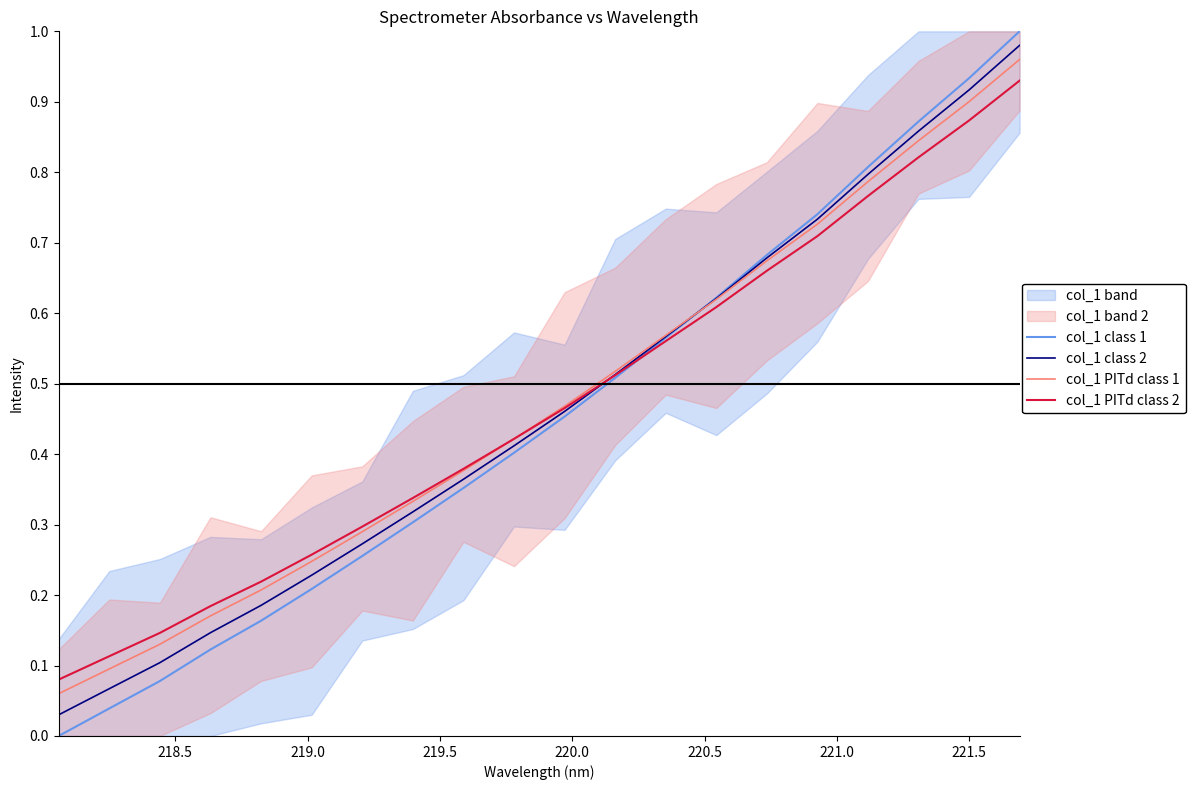

Reading right to left, list all the values displayed in this chart.

col_1 class 1: 1.0	0.9	0.9	0.8	0.7	0.7	0.6	0.6	0.5	0.5	0.4	0.4	0.3	0.3	0.2	0.2	0.1	0.1	0.0	0.0
col_1 class 2: 1.0	0.9	0.9	0.8	0.7	0.7	0.6	0.6	0.5	0.5	0.4	0.4	0.3	0.3	0.2	0.2	0.1	0.1	0.1	0.0
col_1 PITd class 1: 1.0	0.9	0.8	0.8	0.7	0.7	0.6	0.6	0.5	0.5	0.4	0.4	0.3	0.3	0.2	0.2	0.2	0.1	0.1	0.1
col_1 PITd class 2: 0.9	0.9	0.8	0.8	0.7	0.7	0.6	0.6	0.5	0.5	0.4	0.4	0.3	0.3	0.3	0.2	0.2	0.1	0.1	0.1